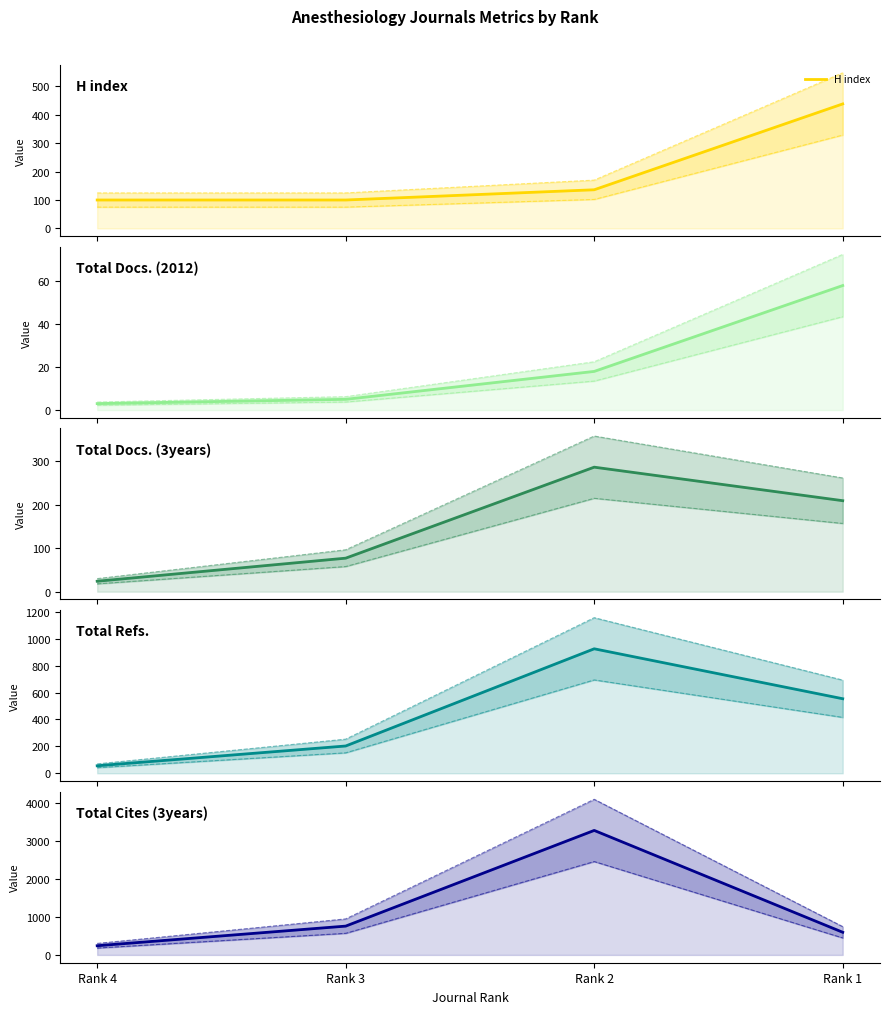

What is the difference between the Total Docs. (3years) values at Rank 4 and Rank 1?

185